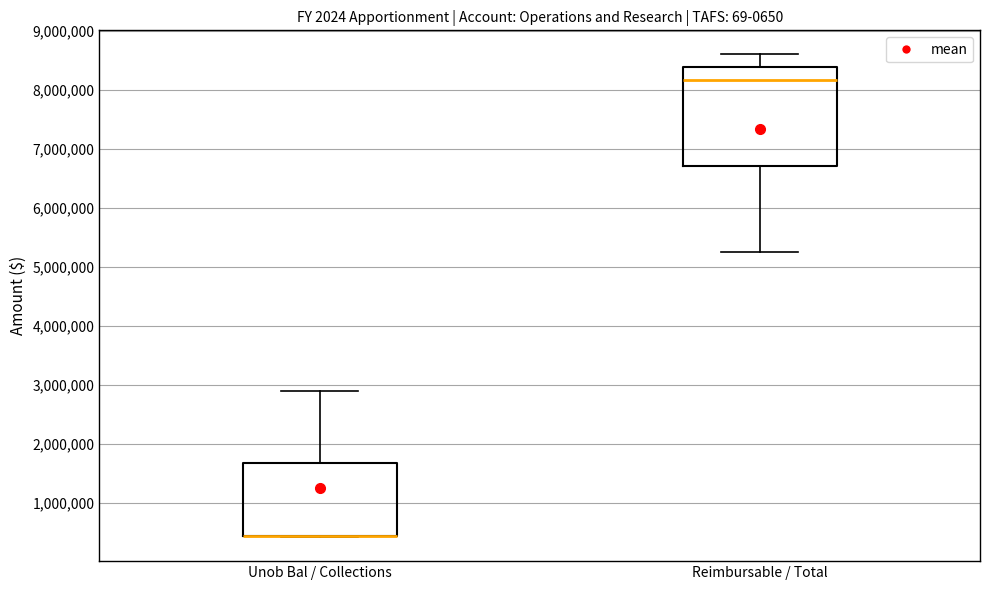

Where is the lower edge of the box for Unob Bal / Collections on the y-axis? The values are not printed on the chart, so give them approximately, as read against the axis.

400000